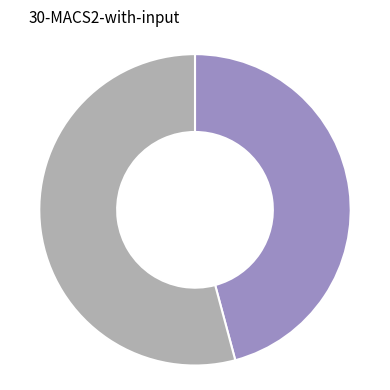

Is there a majority slice in this chart?

Yes